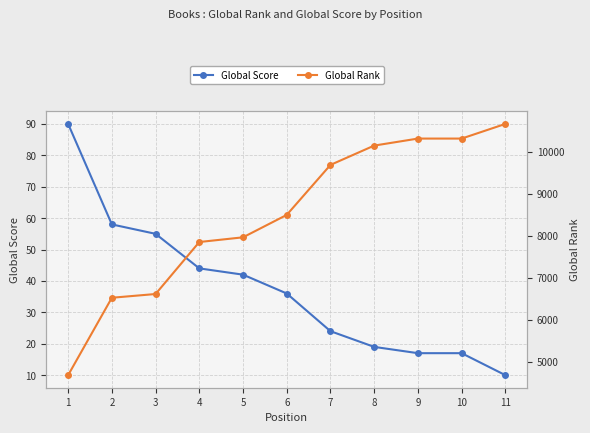

Is the value of Global Rank at 9 greater than the value of Global Score at 4?

Yes